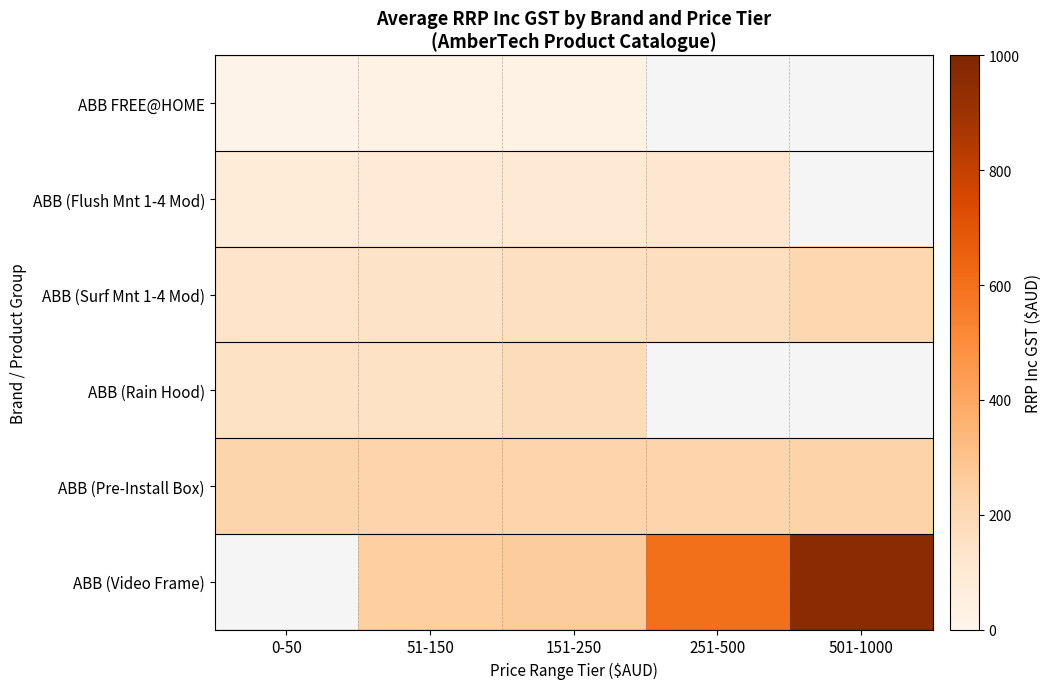

Rank the series by their maximum value, from lowest to highest.

ABB FREE@HOME, ABB (Flush Mnt 1-4 Mod), ABB (Rain Hood), ABB (Surf Mnt 1-4 Mod), ABB (Pre-Install Box), ABB (Video Frame)